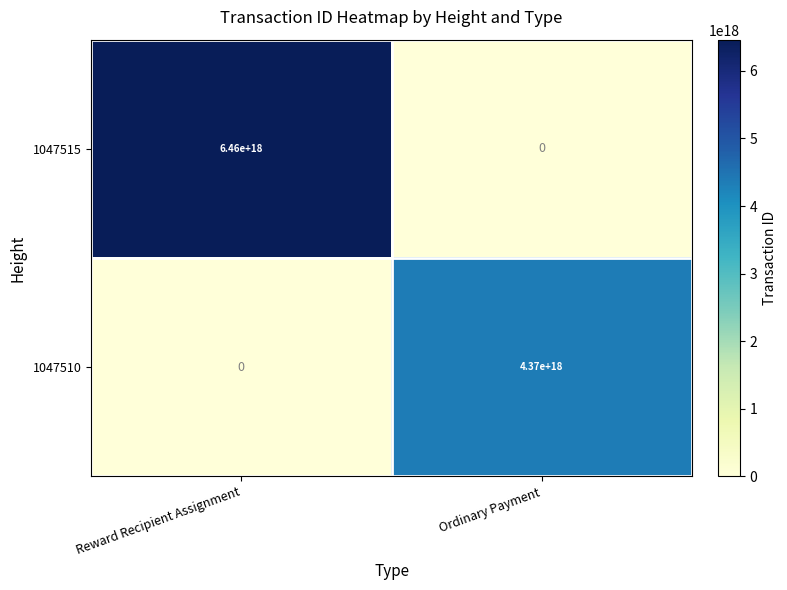

At which category does the chart reach its peak across all series?

Reward Recipient Assignment